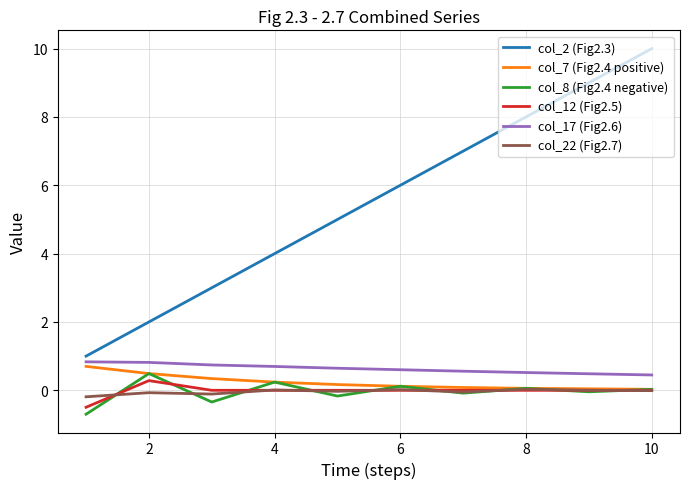

True or false: col_8 (Fig2.4 negative) and col_2 (Fig2.3) intersect in this chart.

False